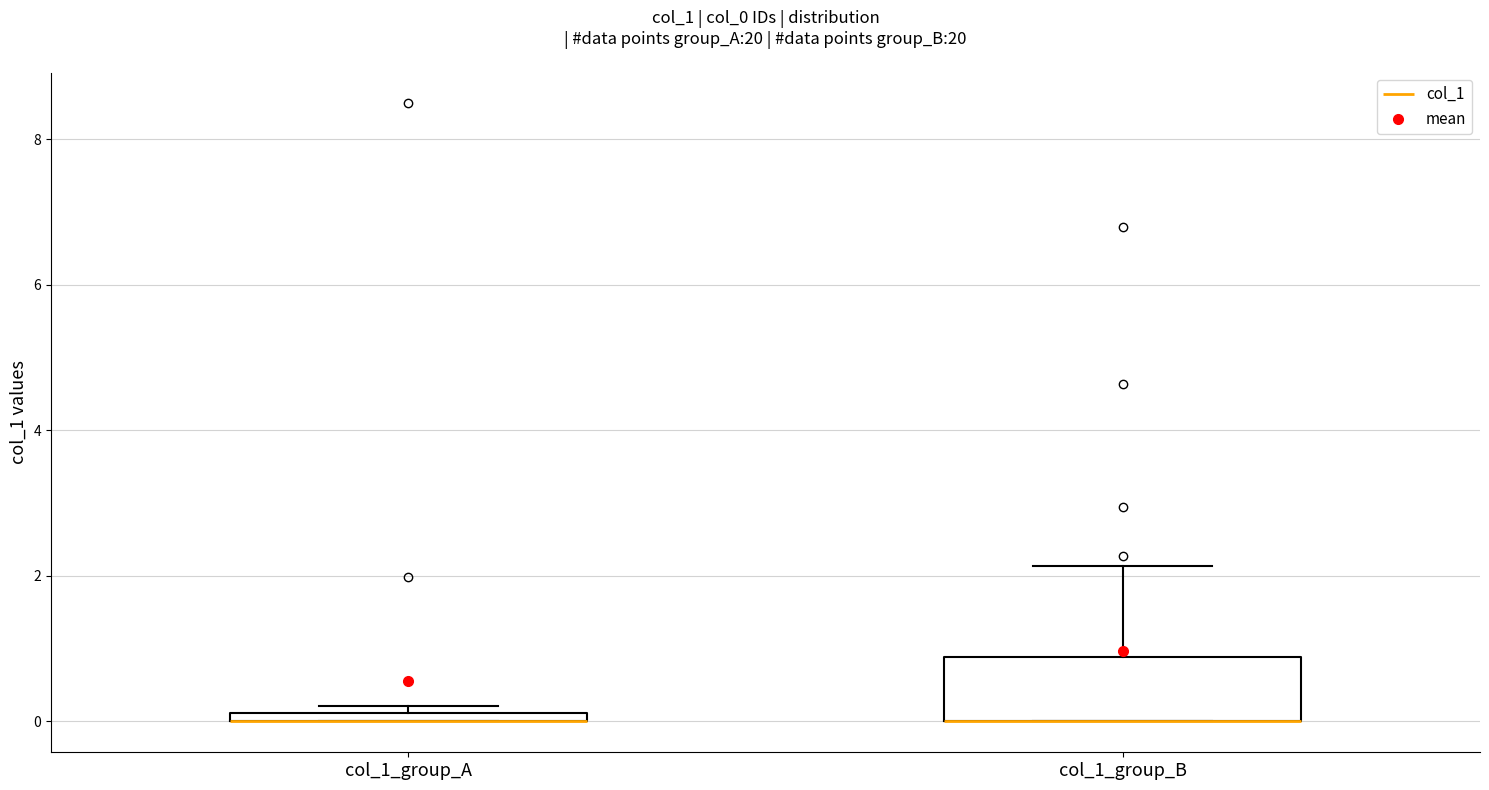

Where is the lower edge of the box for col_1_group_B on the y-axis? The values are not printed on the chart, so give them approximately, as read against the axis.

0.0